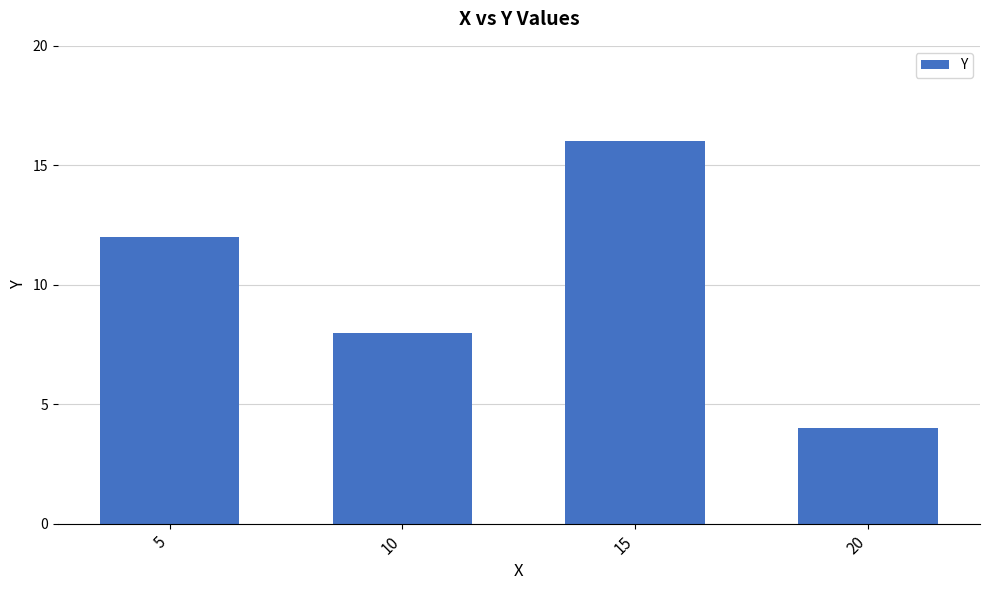

The value at 15 is 6. True or false?

False